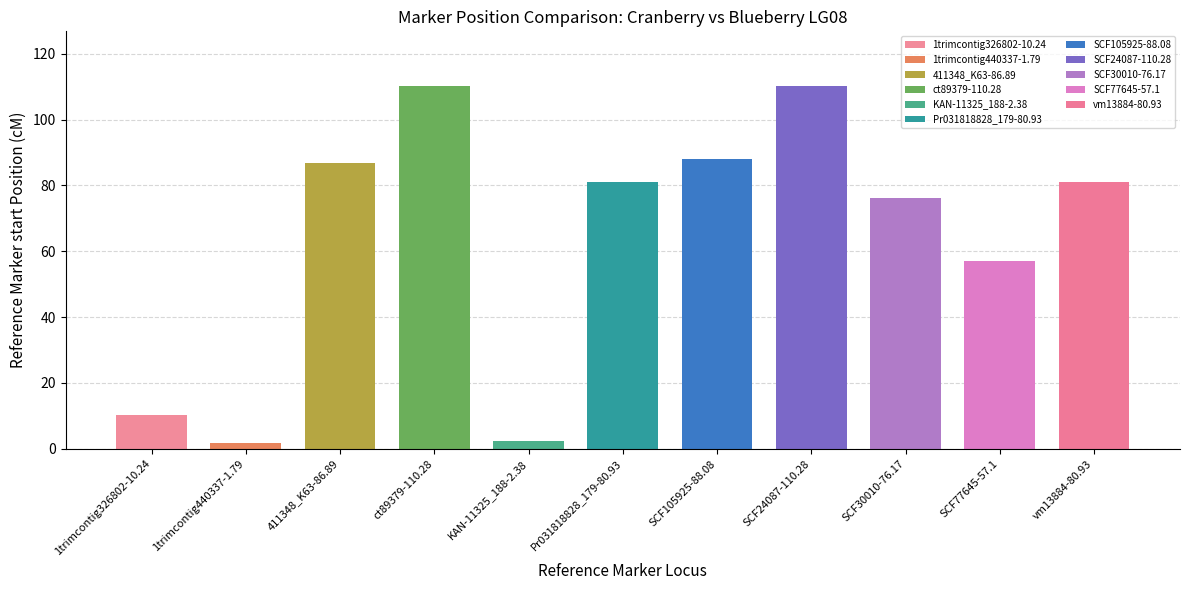

True or false: Comparison Marker start Position (cM) has a value of 41.5 at SSR.

False